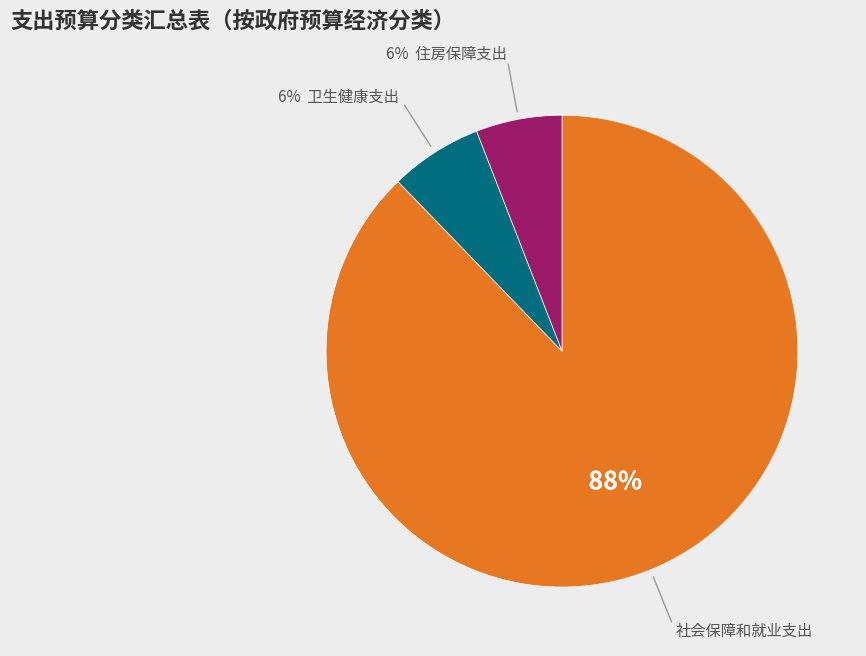

Is there a majority slice in this chart?

Yes